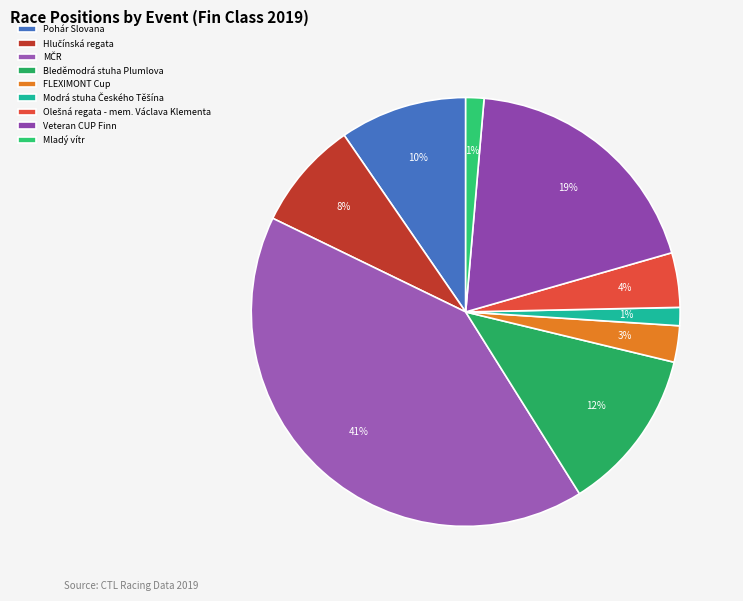

Is it true that Mladý vítr is 1% of the pie?

True